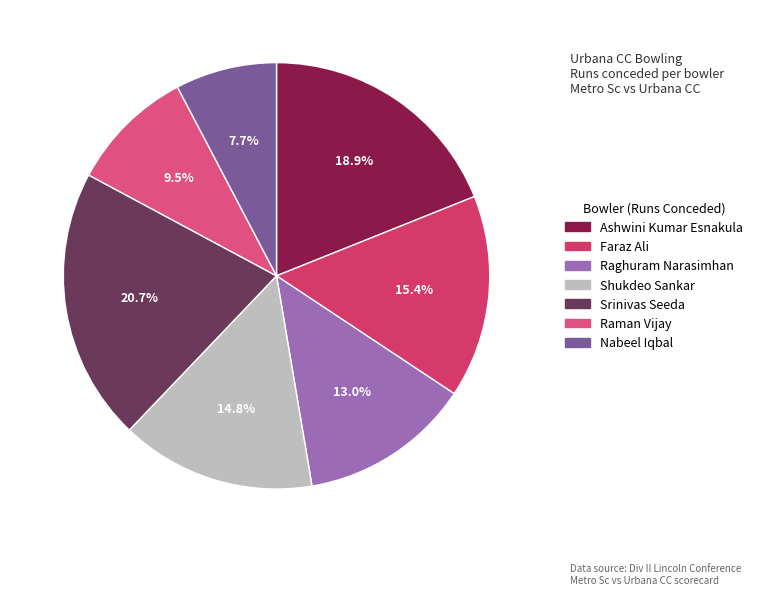

What is the change in value from Raghuram Narasimhan to Srinivas Seeda?

+13